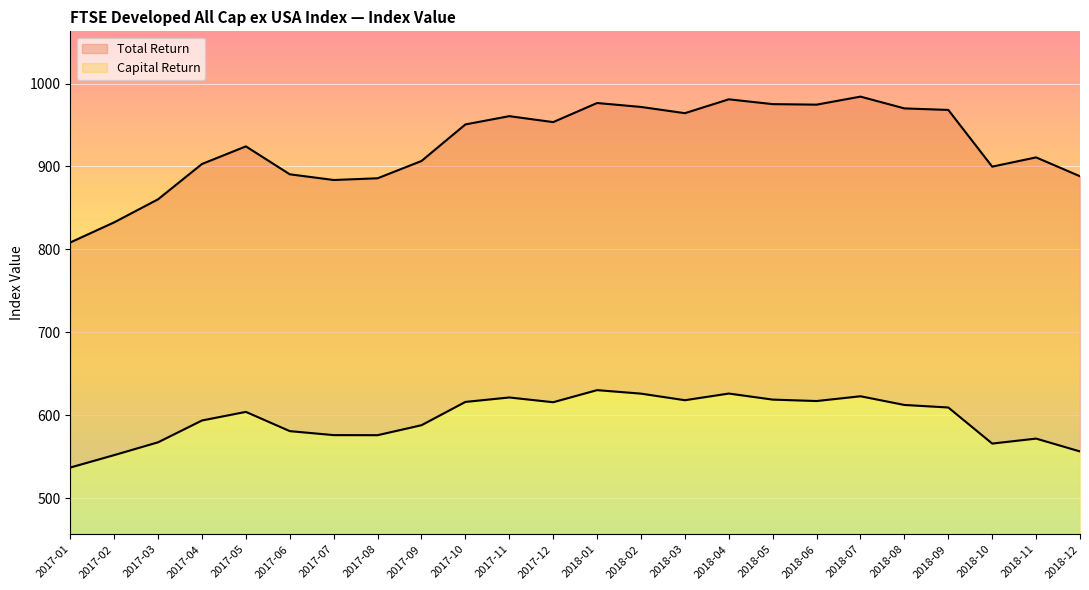

What are all the series names shown in the legend?

Total Return, Capital Return